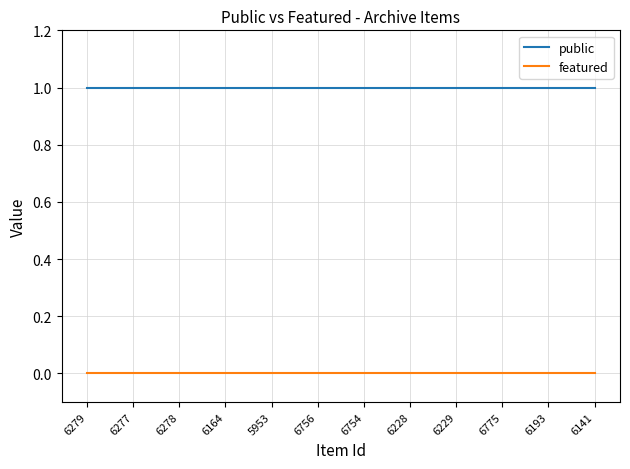

What position from the right is 6164?

9